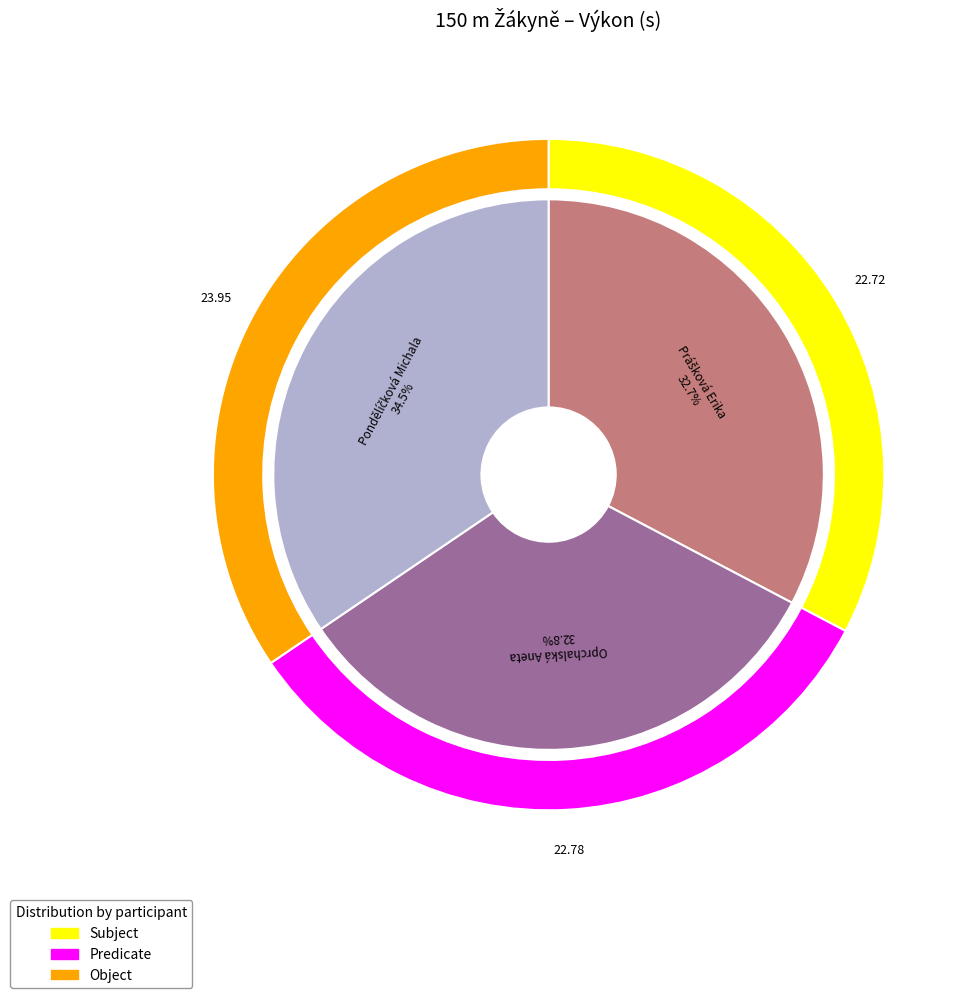

How many segments does this pie chart have?

3